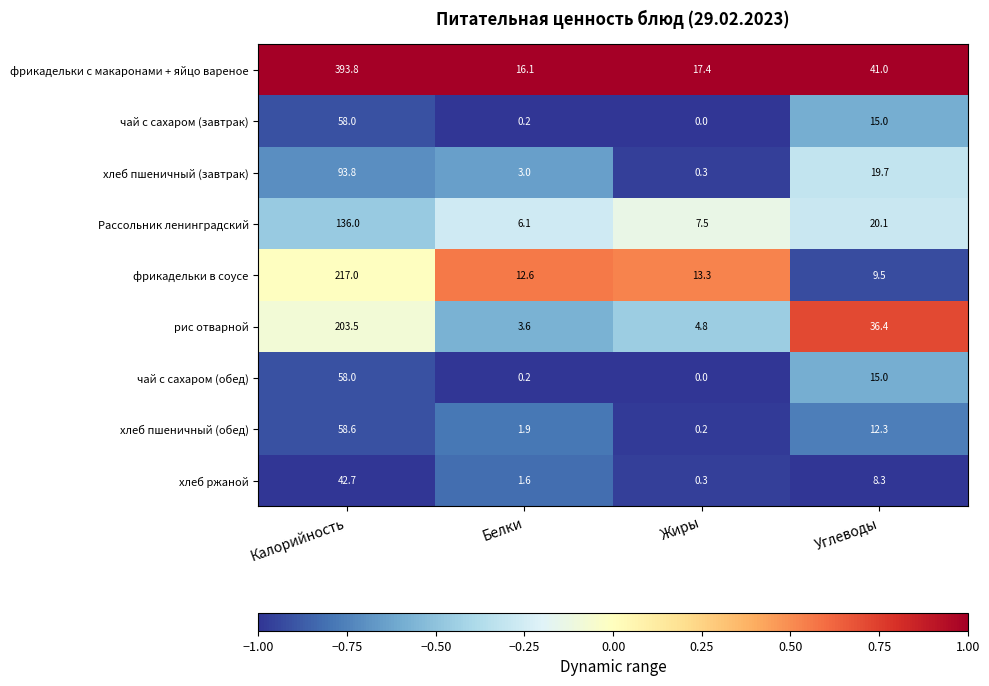

True or false: Рассольник ленинградский has a value of 8.1 at Белки.

False